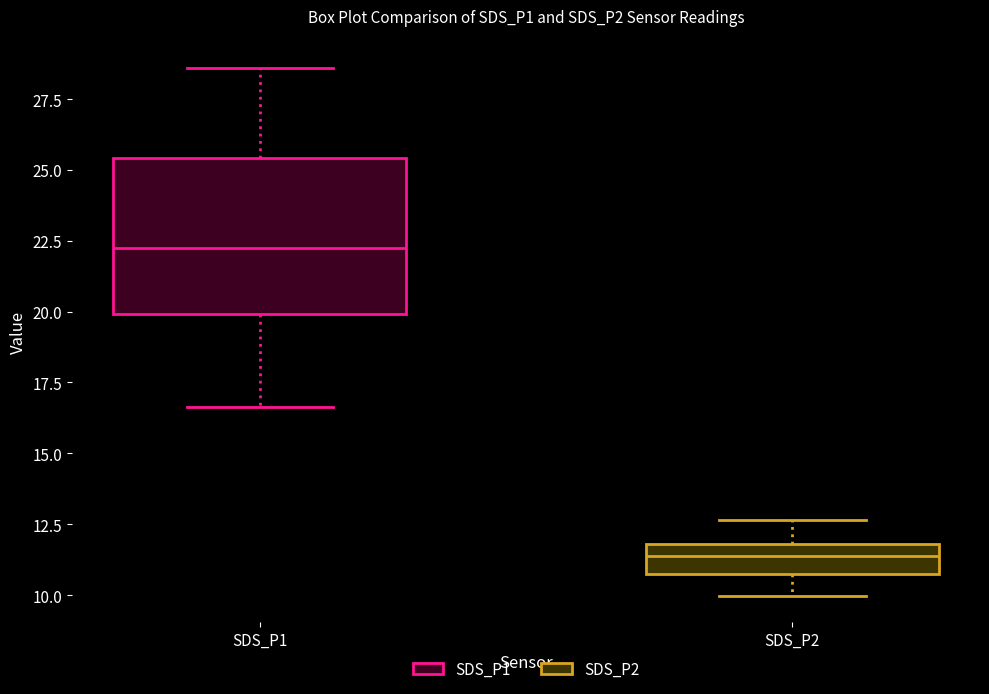

Reading left to right, read every box against the y-axis: the position of its median line, the range the box covers, and the ends of its whiskers. The values are not printed on the chart, so give them approximately, as read against the axis.

SDS_P1: median 22.0, box 20.0 to 25.5, whiskers 16.5 to 28.5
SDS_P2: median 11.5, box 10.5 to 12.0, whiskers 10.0 to 12.5